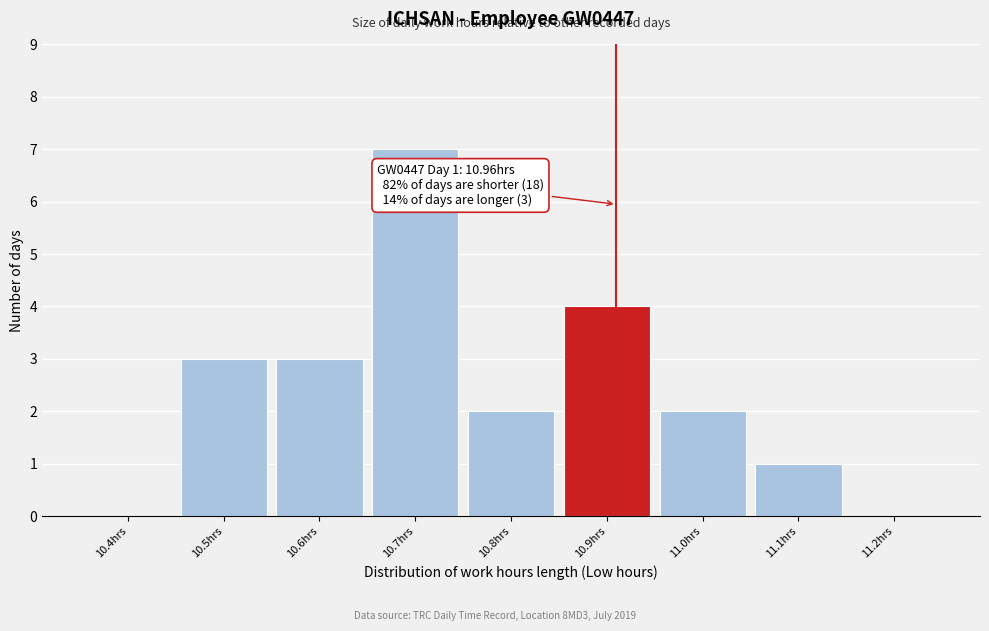

Reading left to right, what are all the values shown in this chart?

10.4hrs=0	10.5hrs=3	10.6hrs=3	10.7hrs=7	10.8hrs=2	10.9hrs=4	11.0hrs=2	11.1hrs=1	11.2hrs=0